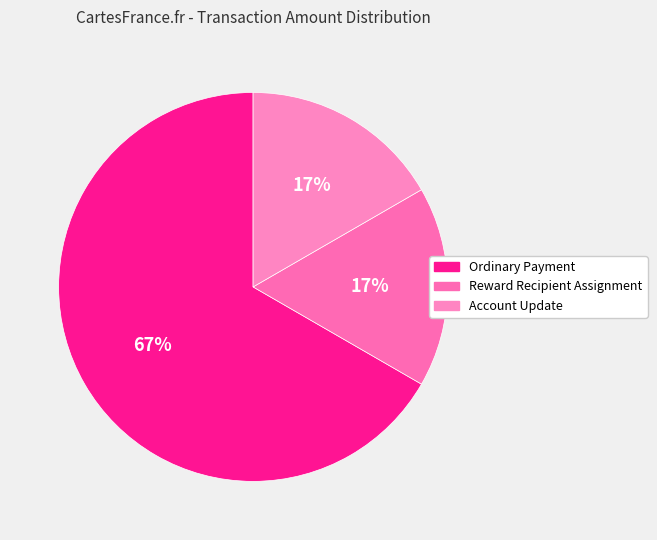

What is the majority slice?

Ordinary Payment